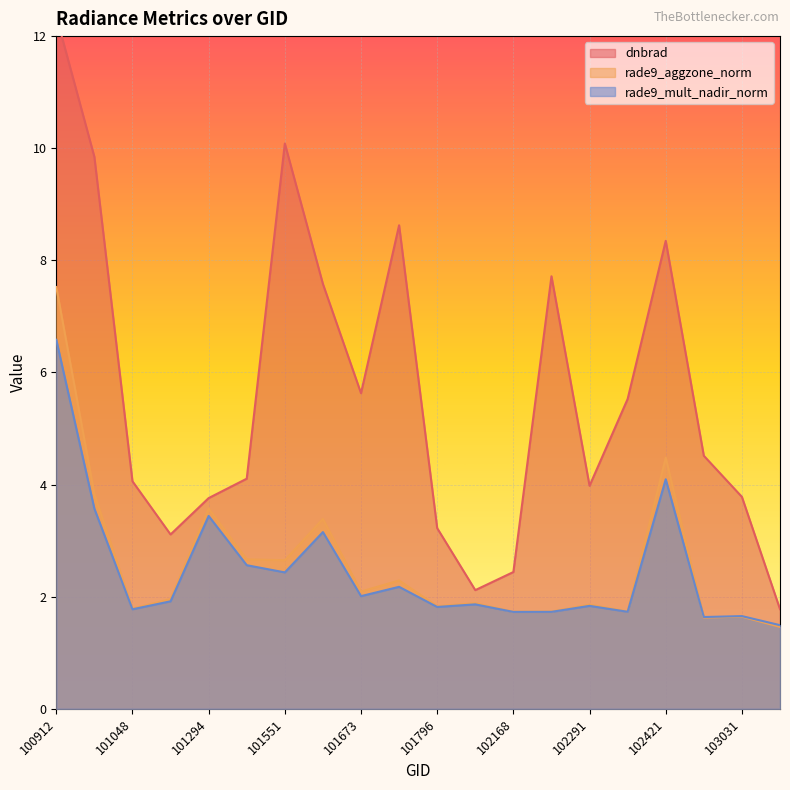

At which category is the sum across all series the highest?

100912